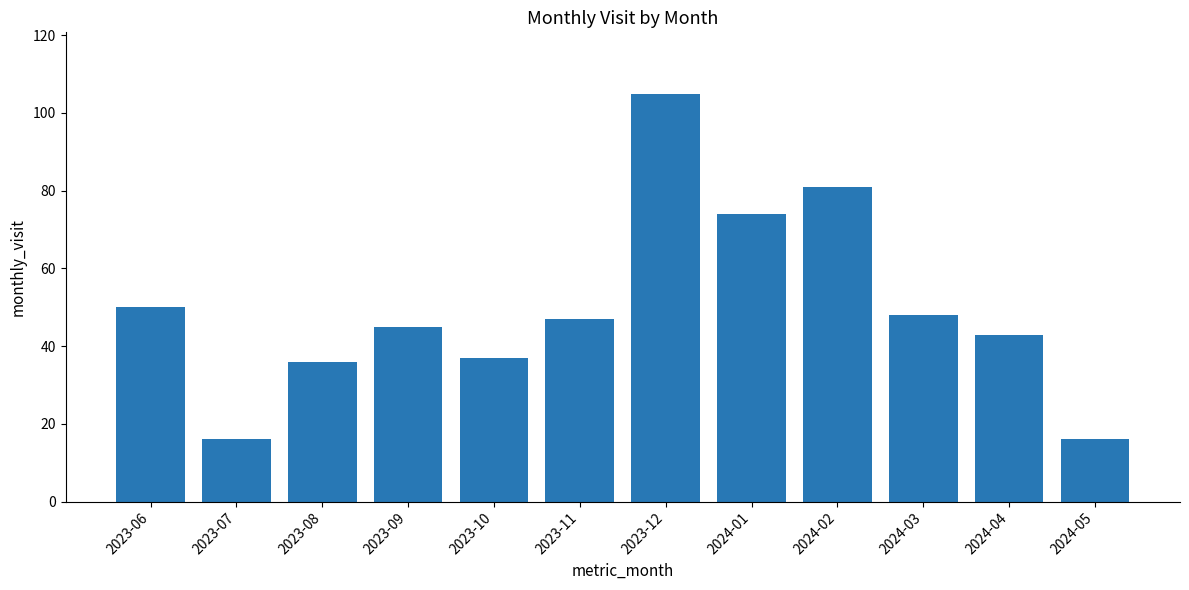

What position from the right is 2023-09?

9